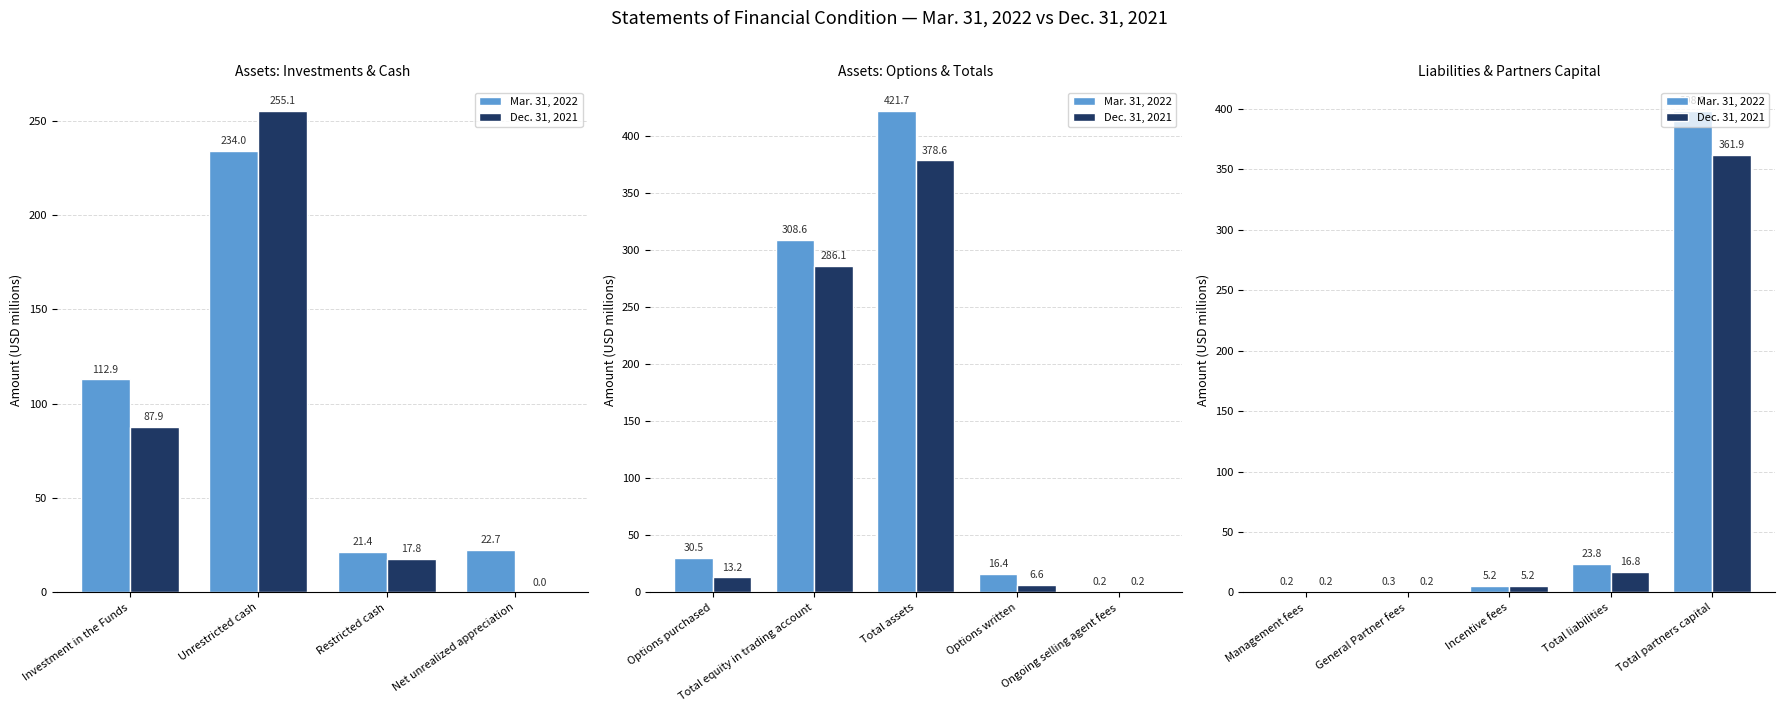

What is the spread (max minus min) of values at Total partners capital?

36.1